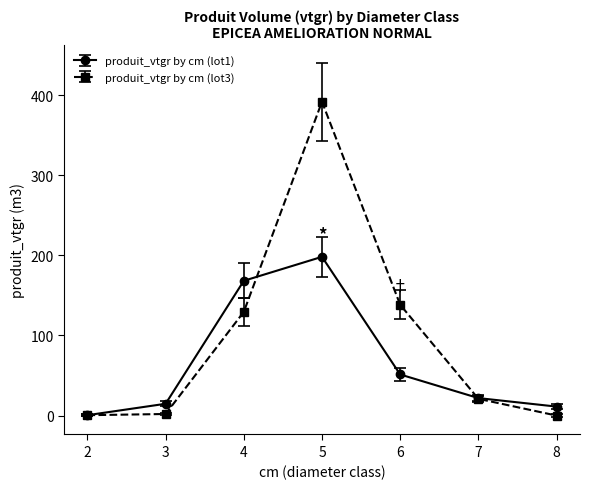

Which series changed the most between 3 and 7?

produit_vtgr by cm (lot3)